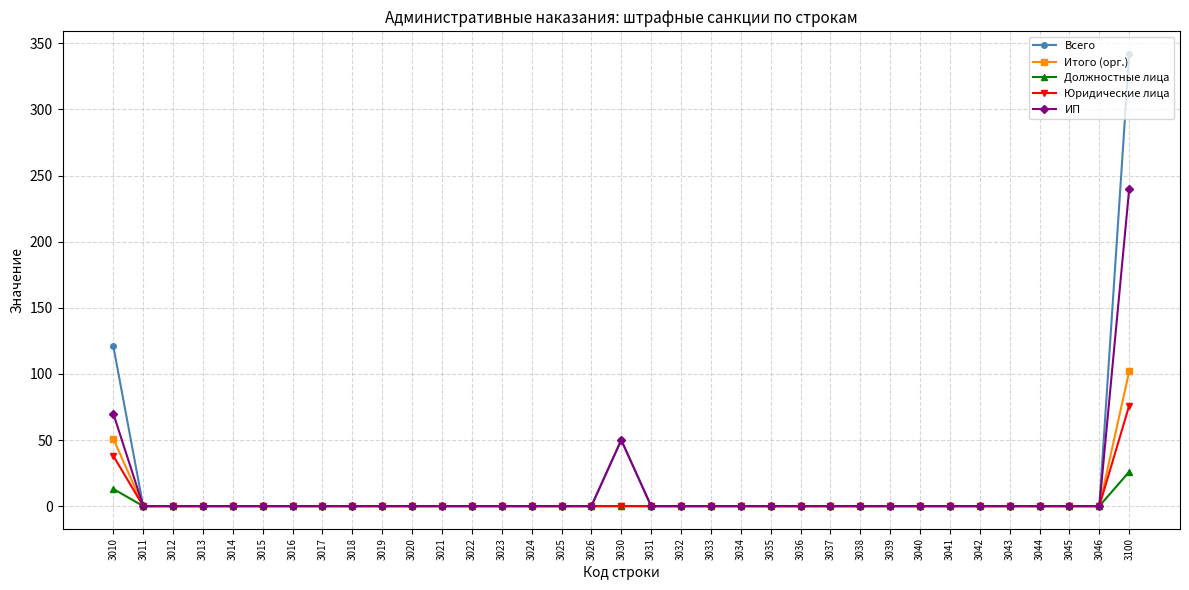

Which series has the widest spread of values?

Всего